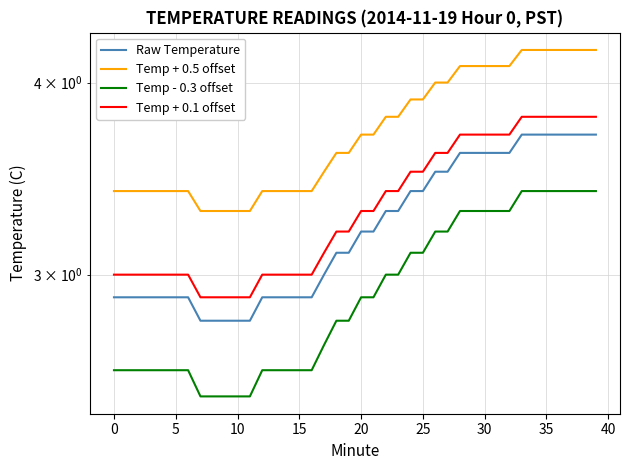

Is this an area chart (filled region under the line)?

No